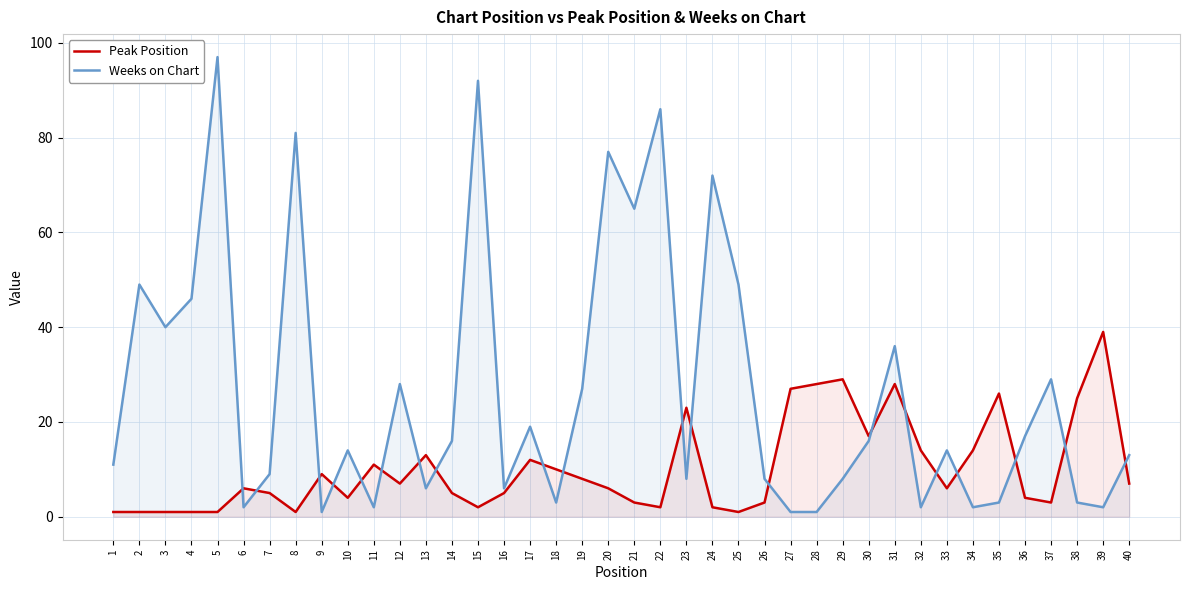

The value of Peak Position at 3 is 1. True or false?

False